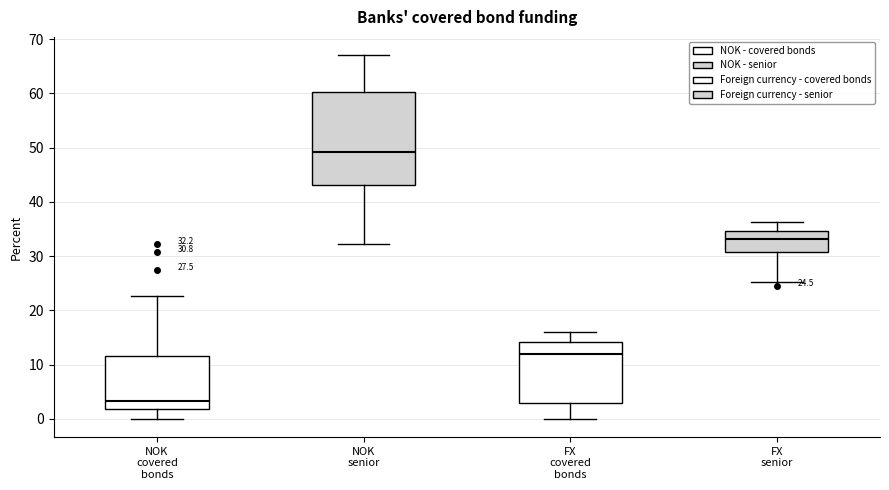

Which box's median line is the highest?

NOK senior